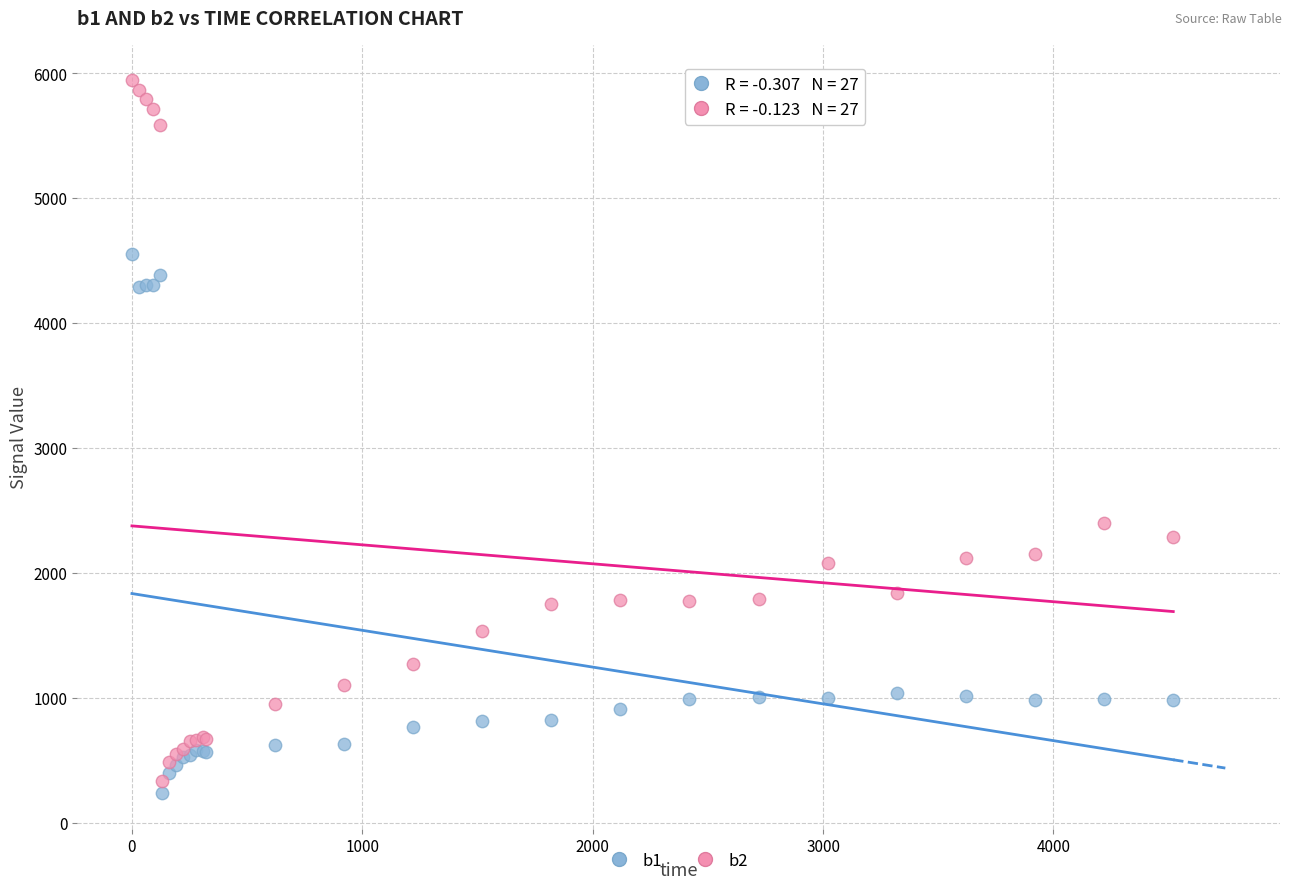

Which series contains the highest Y value?

b2